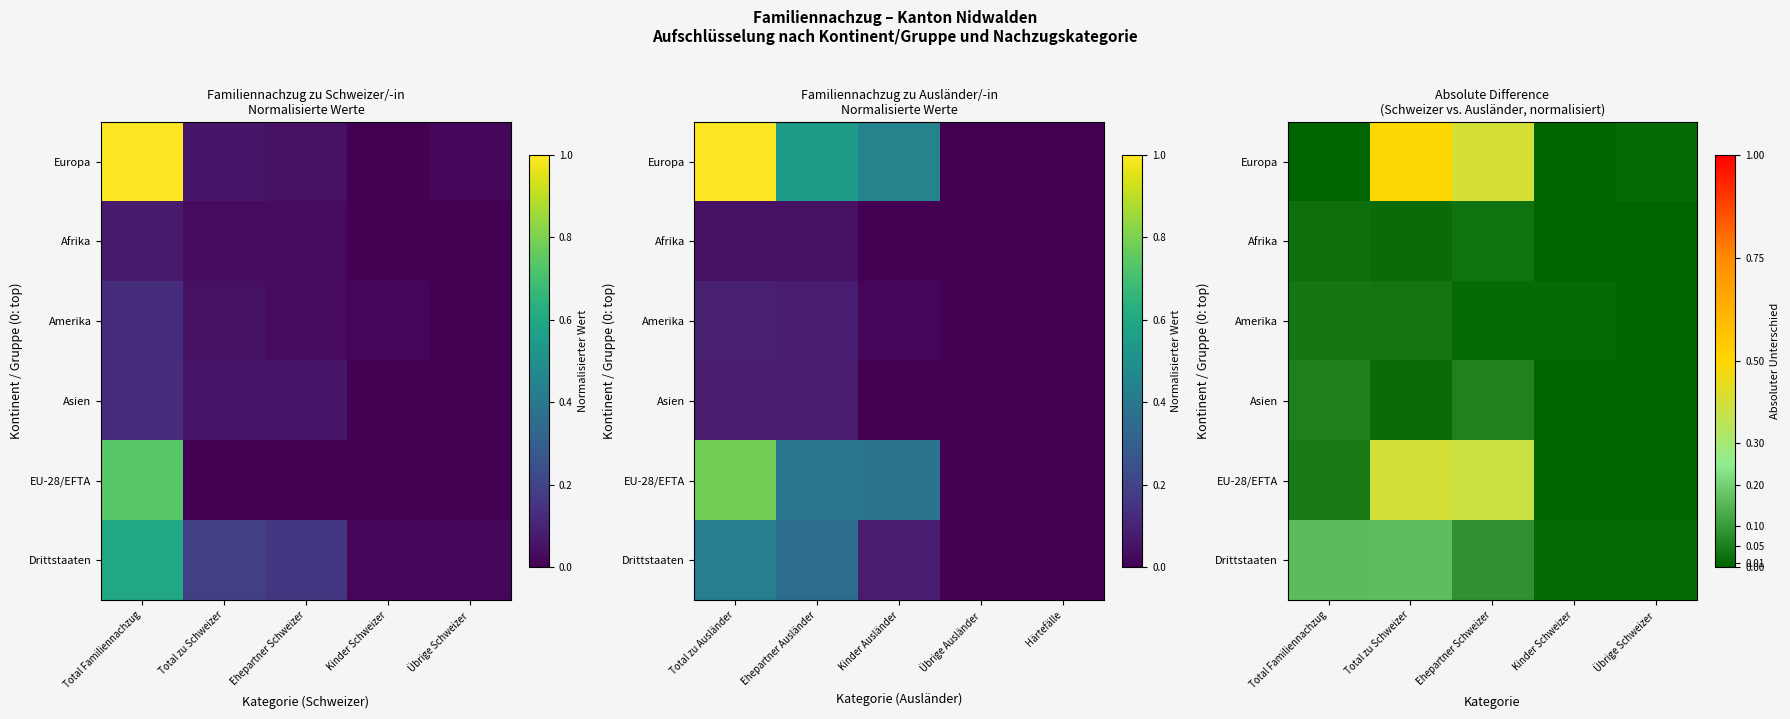

At which category is the sum across all series the highest?

Total zu Schweizer